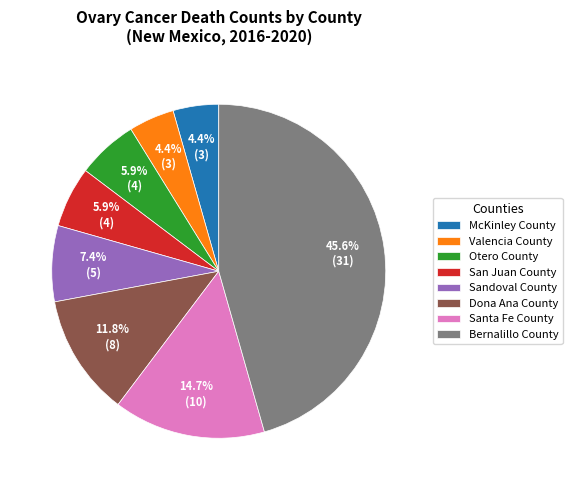

Is it true that Otero County is 19% of the pie?

False